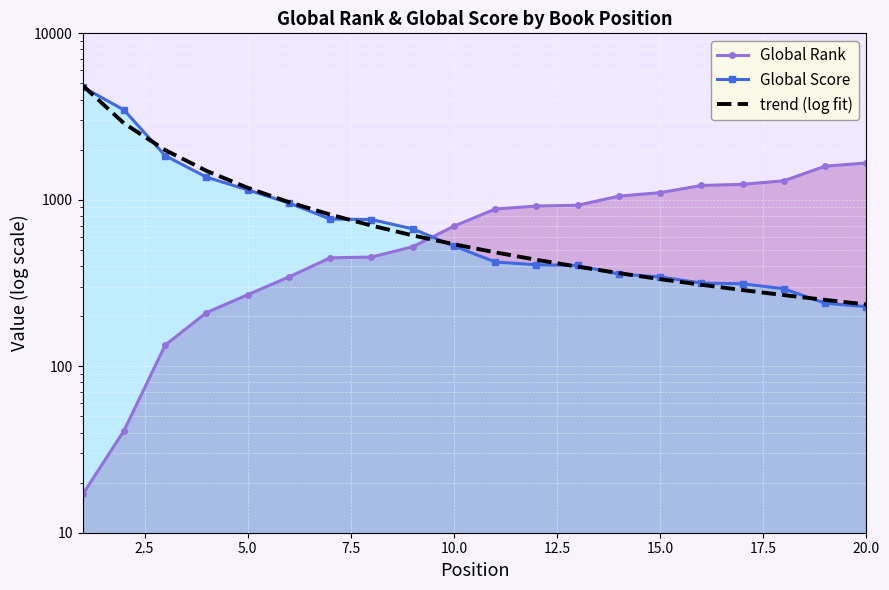

Which series has the largest range (max minus min)?

trend (log fit)